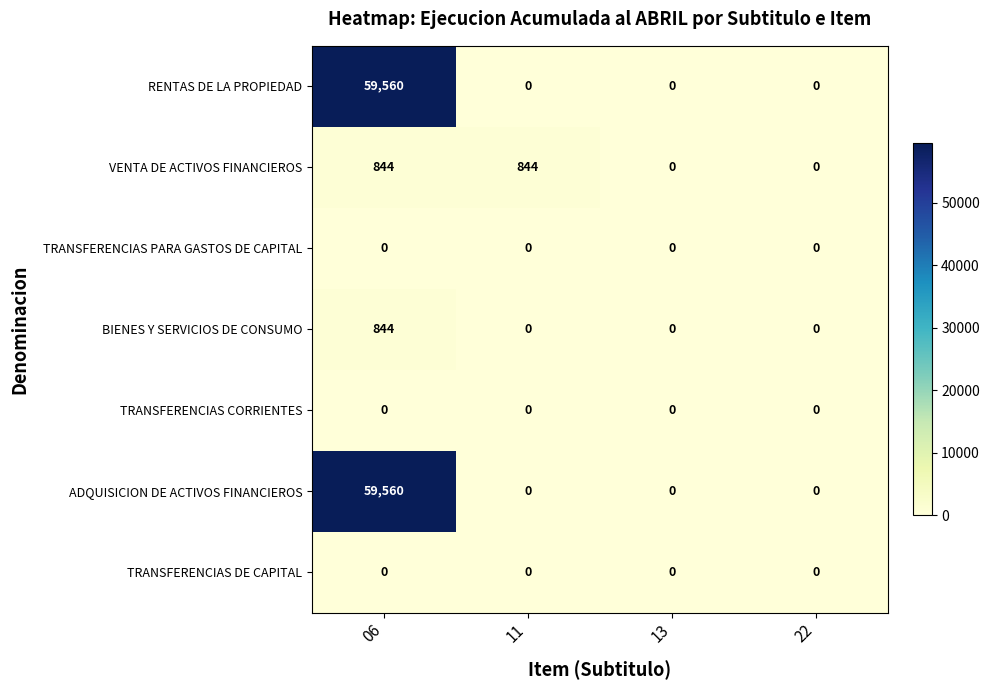

At which category is the sum across all series the highest?

06